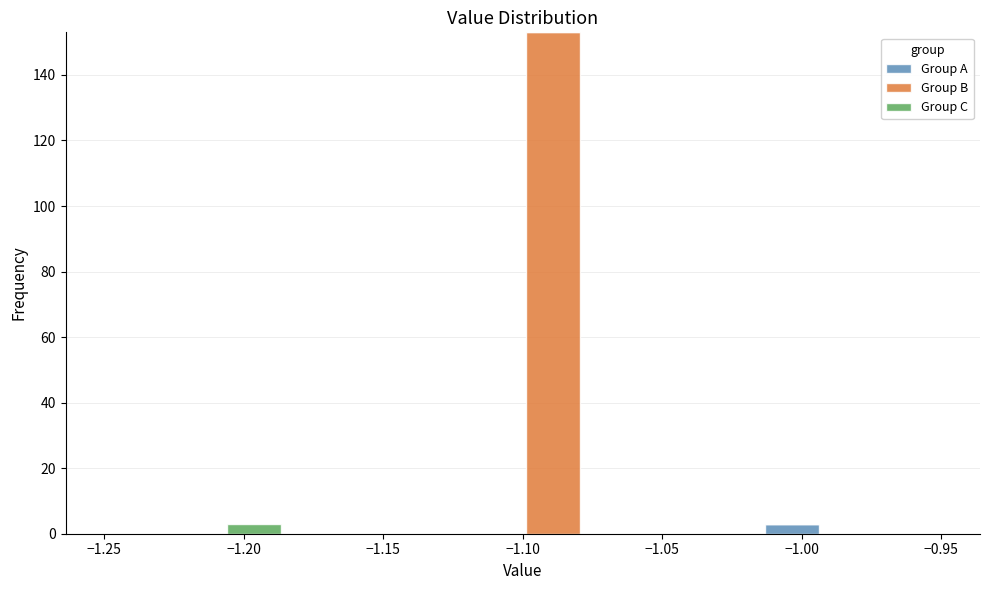

Reading left to right, list every stacked bar in this chart as the range it spans on the x-axis followed by its total height. Neither the bar edges nor the heights are printed on the chart, so give them approximately, as read against the axes.

-1.250 to -1.230: 0
-1.230 to -1.205: 0
-1.205 to -1.185: 4
-1.185 to -1.165: 0
-1.165 to -1.145: 0
-1.145 to -1.120: 0
-1.120 to -1.100: 0
-1.100 to -1.080: 154
-1.080 to -1.055: 0
-1.055 to -1.035: 0
-1.035 to -1.015: 0
-1.015 to -0.995: 4
-0.995 to -0.970: 0
-0.970 to -0.950: 0